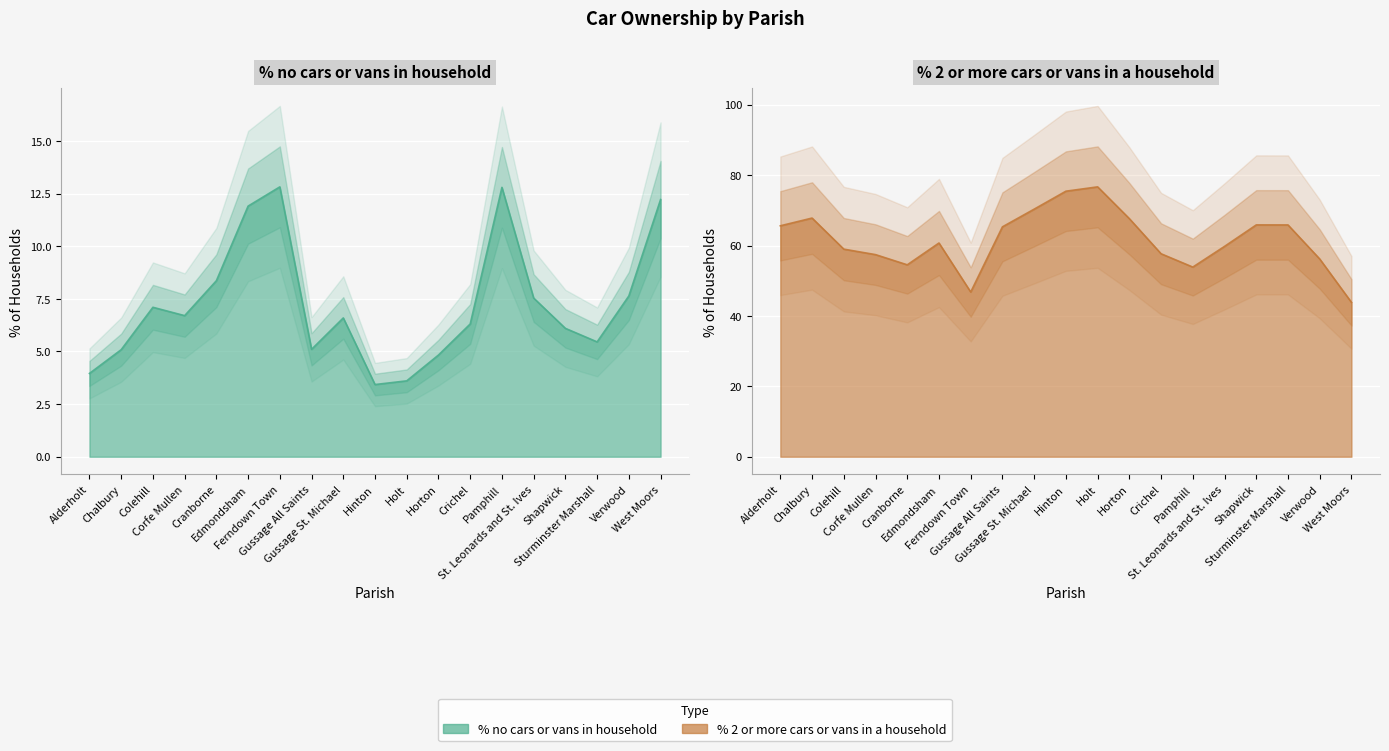

How many data points in % no cars or vans in household are above 6?

12